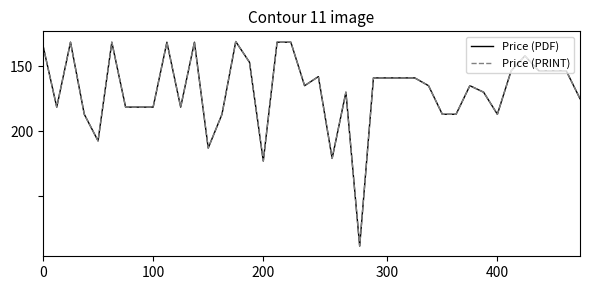

Does the chart have visible grid lines?

No